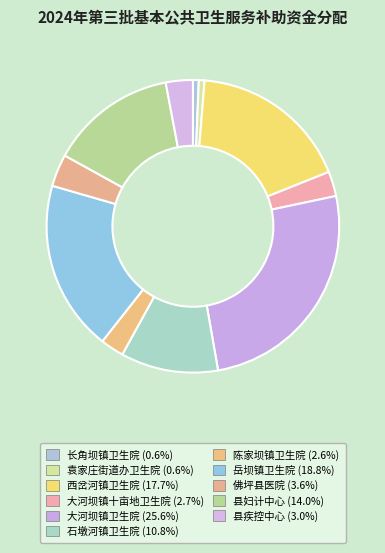

To the nearest percent, what percentage of the pie is 县妇计中心?

14%